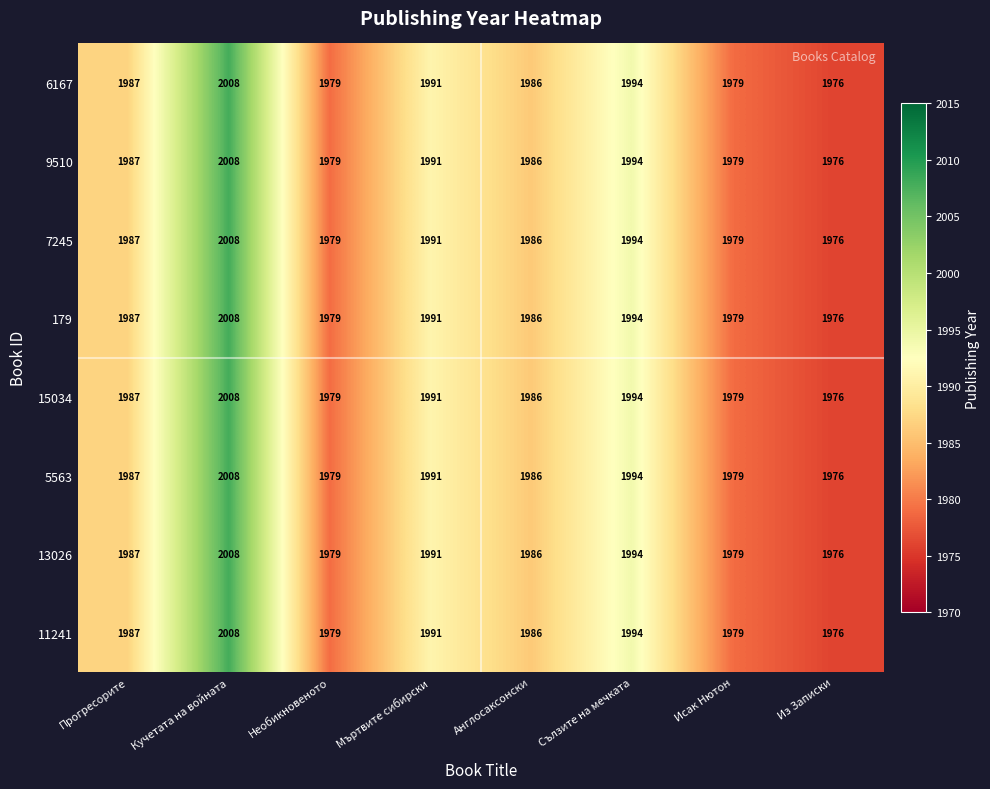

What is the difference between the second highest and second lowest values in the 13026 series?

15